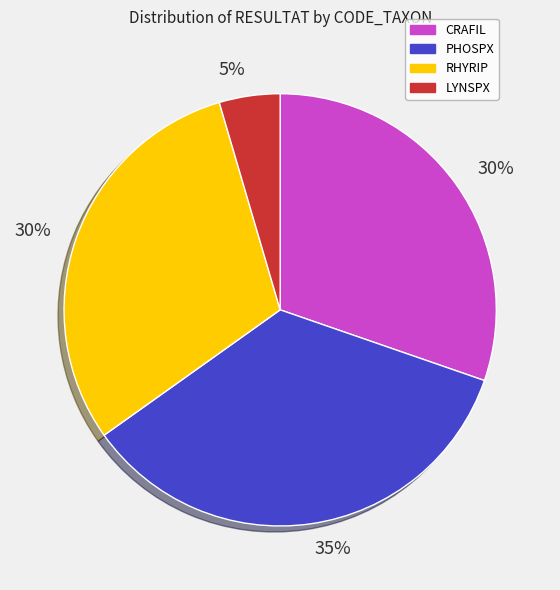

To the nearest percent, what is the average slice percentage?

25%